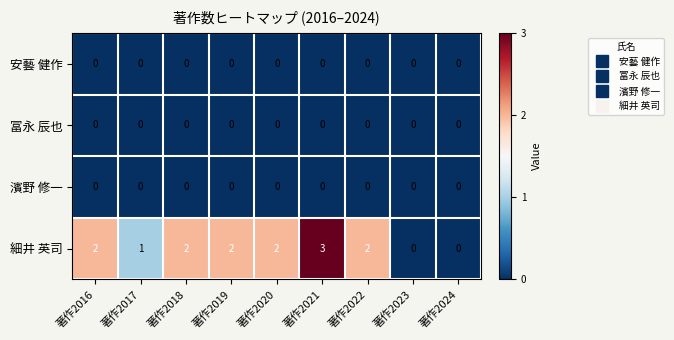

What is the difference between the highest and lowest values at 著作2021?

3